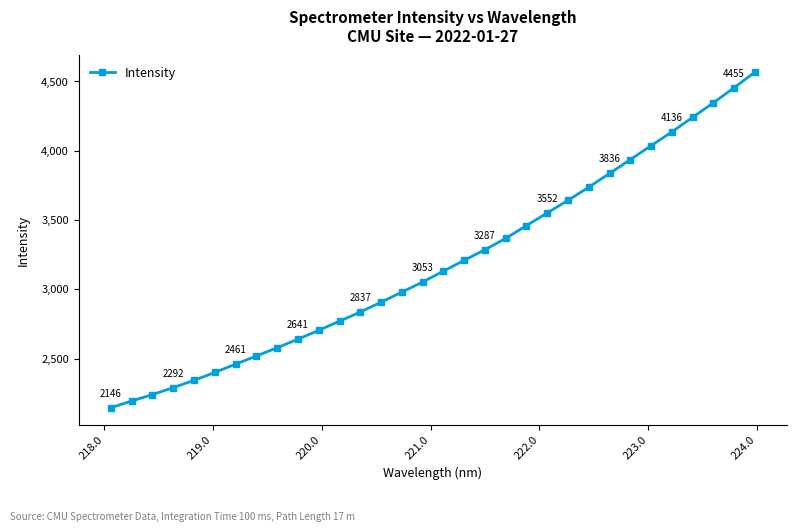

How many lines are shown in the chart?

1